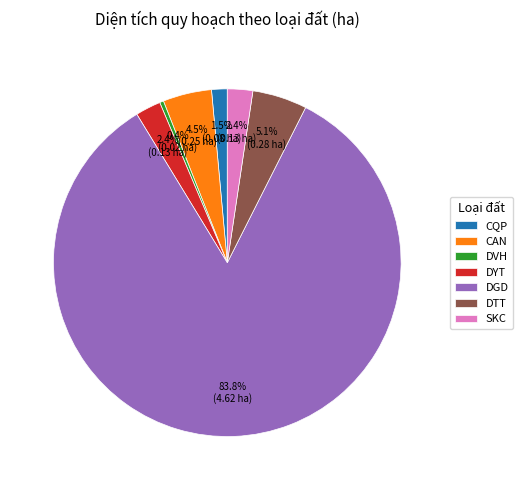

Which has a higher value, SKC or CAN?

CAN